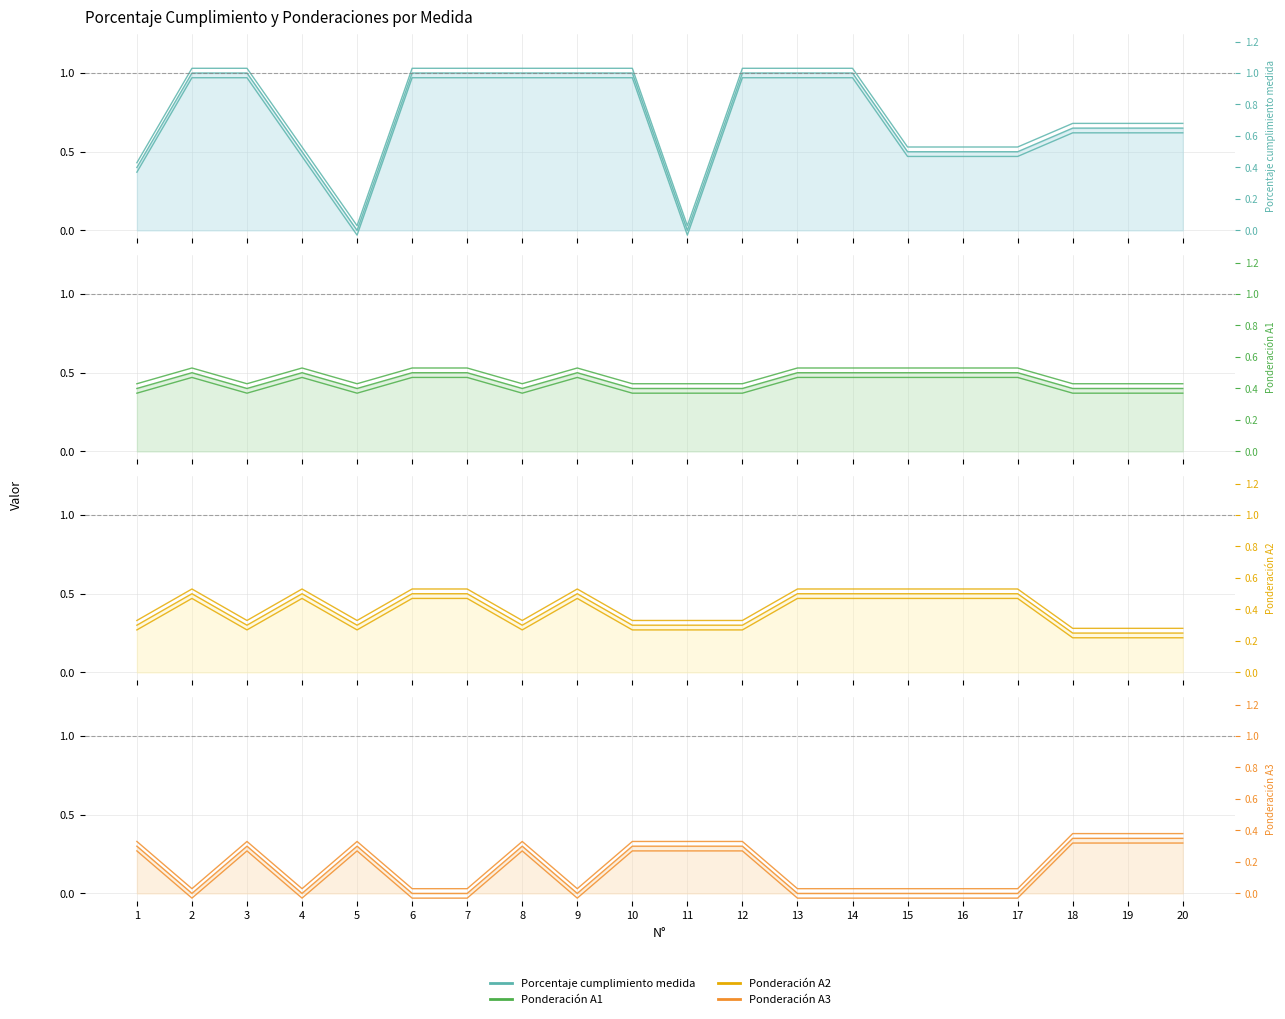

How many positive values does the Ponderación A3 series have?

10